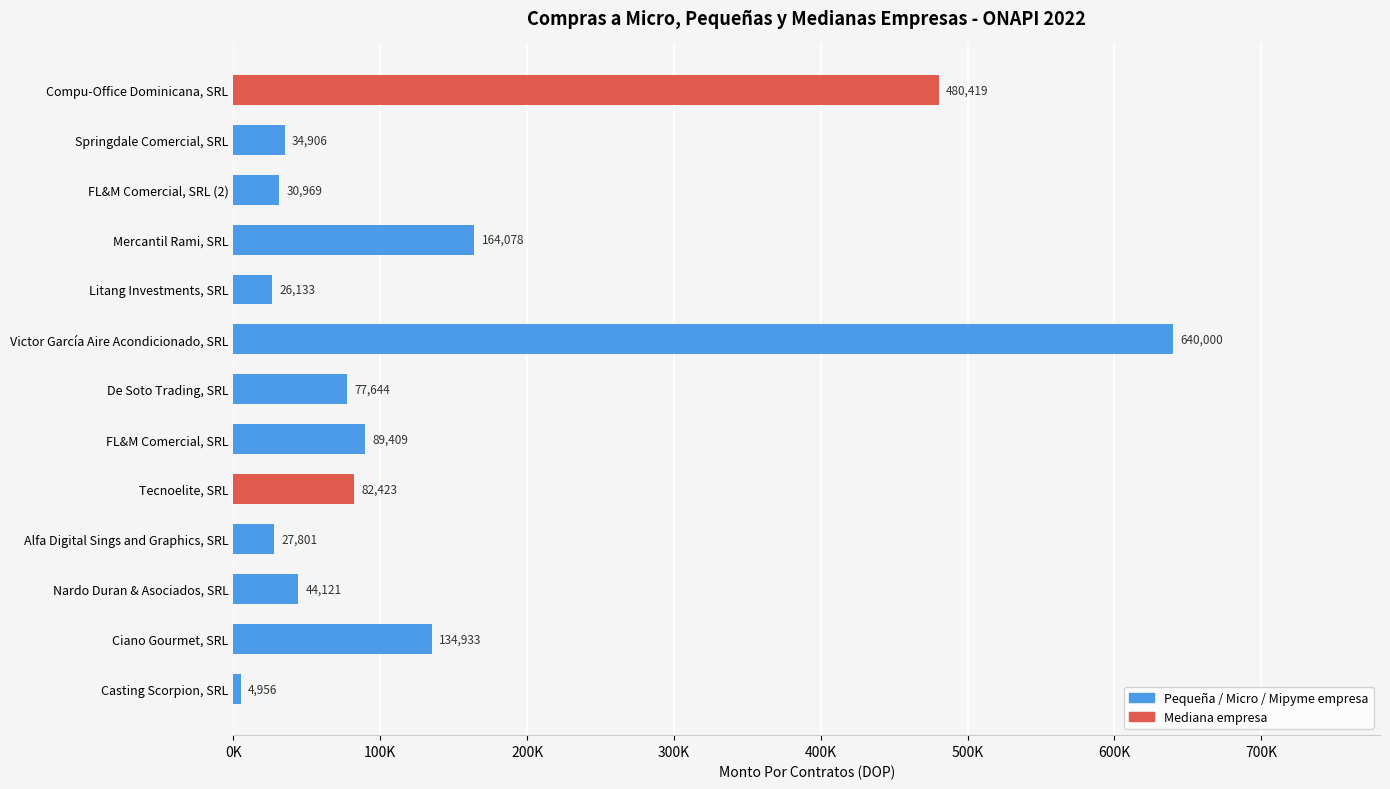

Does the chart contain any negative values?

No